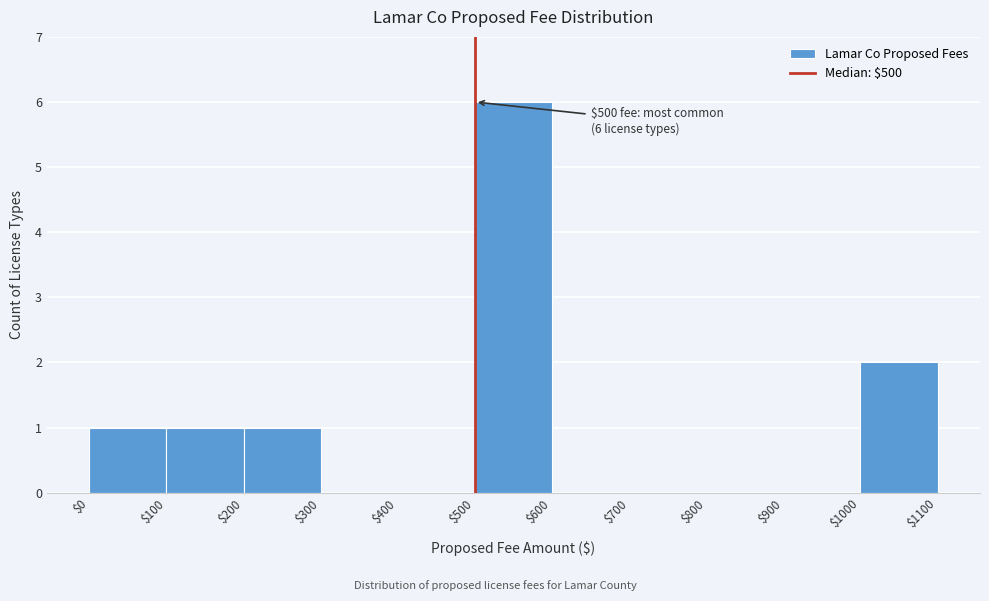

Over which range of the x-axis is the bar tallest?

$500 to $600